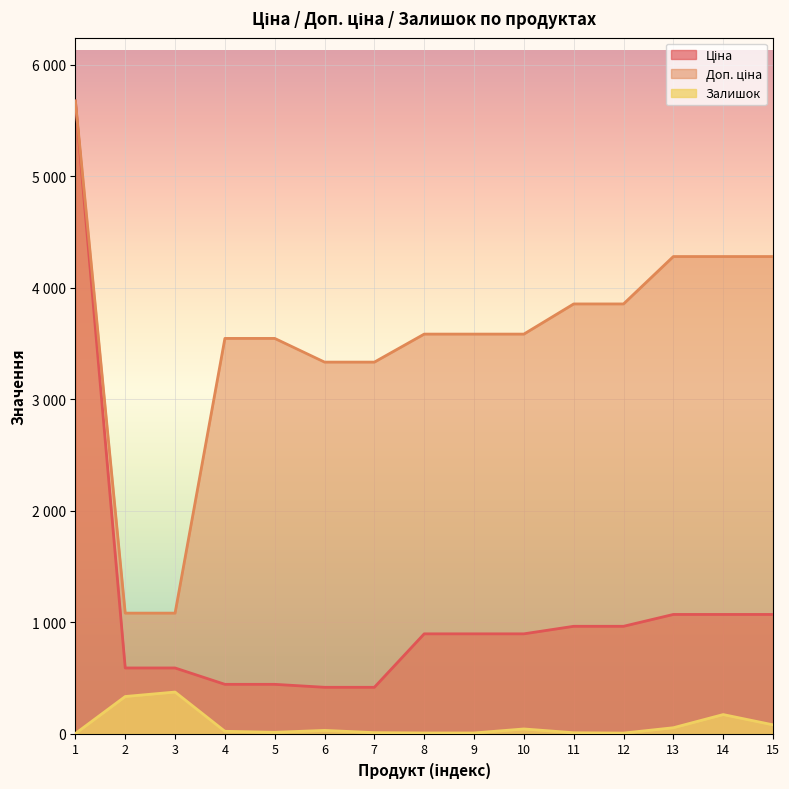

At 13, list the series in order from largest to smallest.

Доп. ціна, Ціна, Залишок